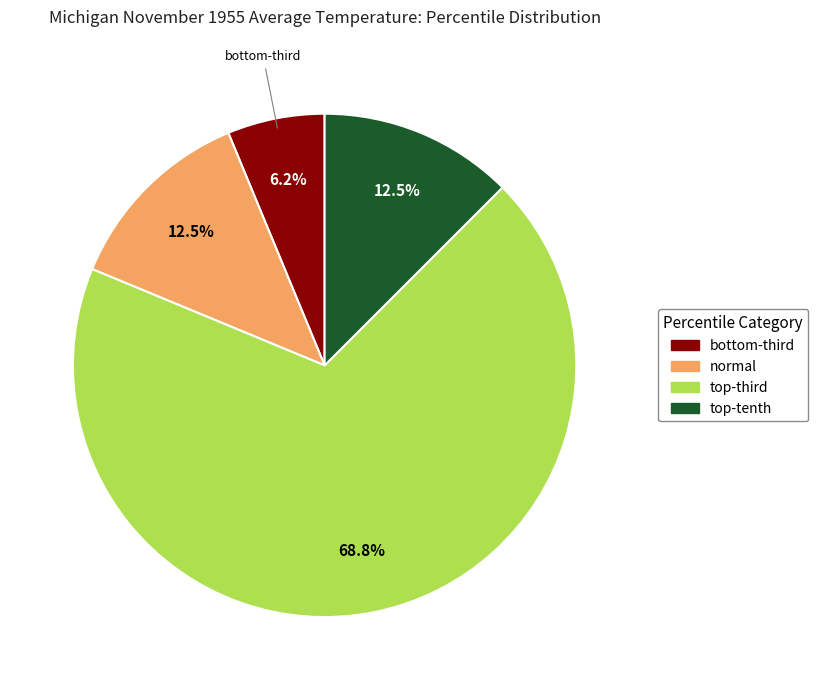

Which category accounts for the majority?

top-third